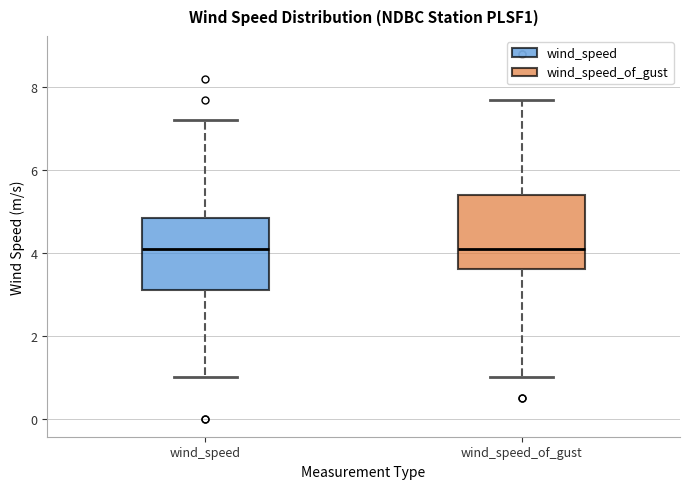

Reading left to right, read every box against the y-axis: the position of its median line, the range the box covers, and the ends of its whiskers. The values are not printed on the chart, so give them approximately, as read against the axis.

wind_speed: median 4.2, box 3.2 to 4.8, whiskers 1.0 to 7.2
wind_speed_of_gust: median 4.2, box 3.6 to 5.4, whiskers 1.0 to 7.8